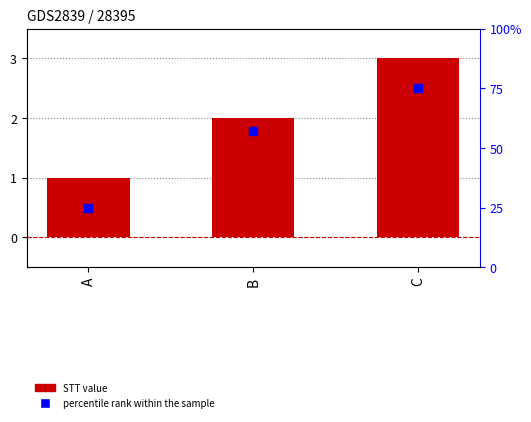

Which label corresponds to the largest value in the chart?

C